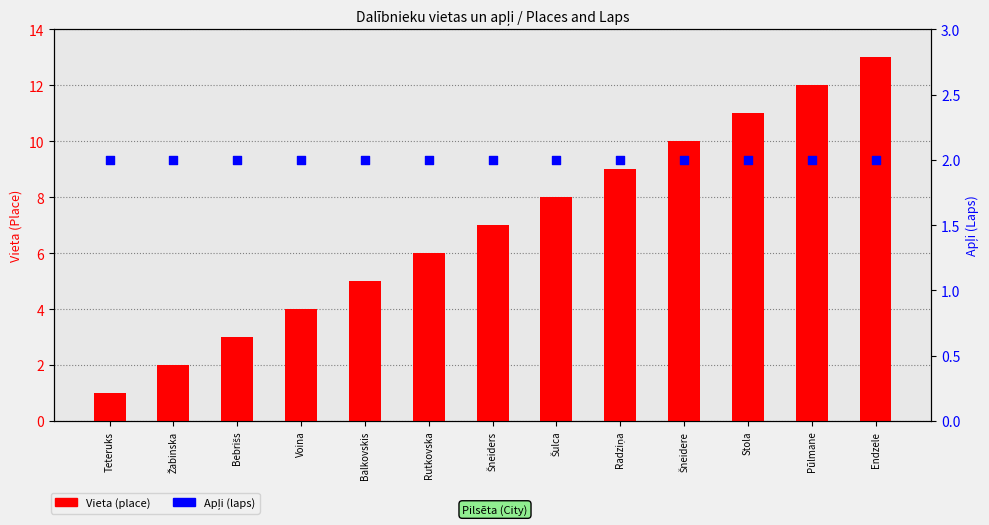

What are all the series names shown in the legend?

Vieta (place), Apļi (laps)